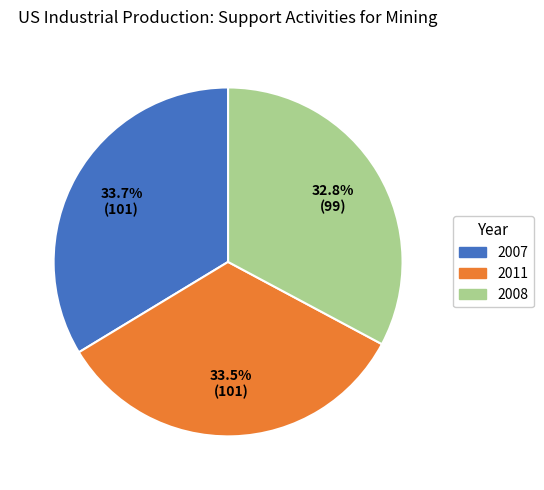

Is there any slice that represents more than half of the pie?

No